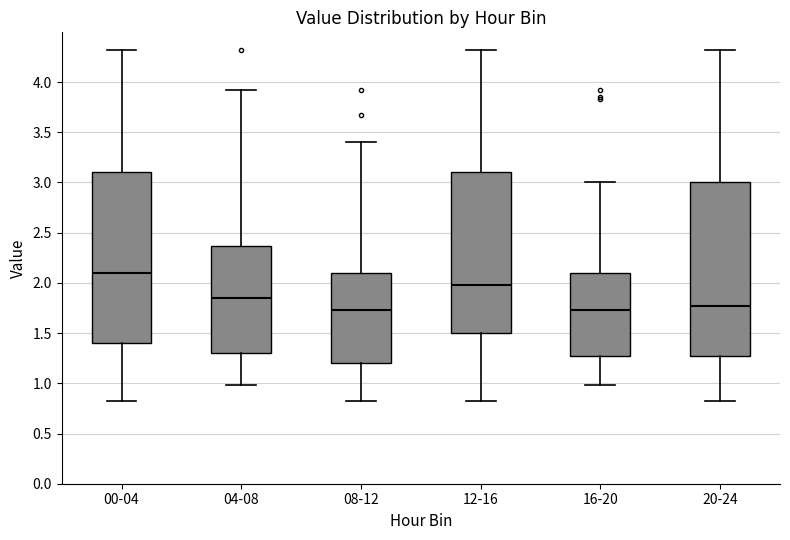

Where does the median line of the box for 12-16 sit on the y-axis? The values are not printed on the chart, so give them approximately, as read against the axis.

2.00